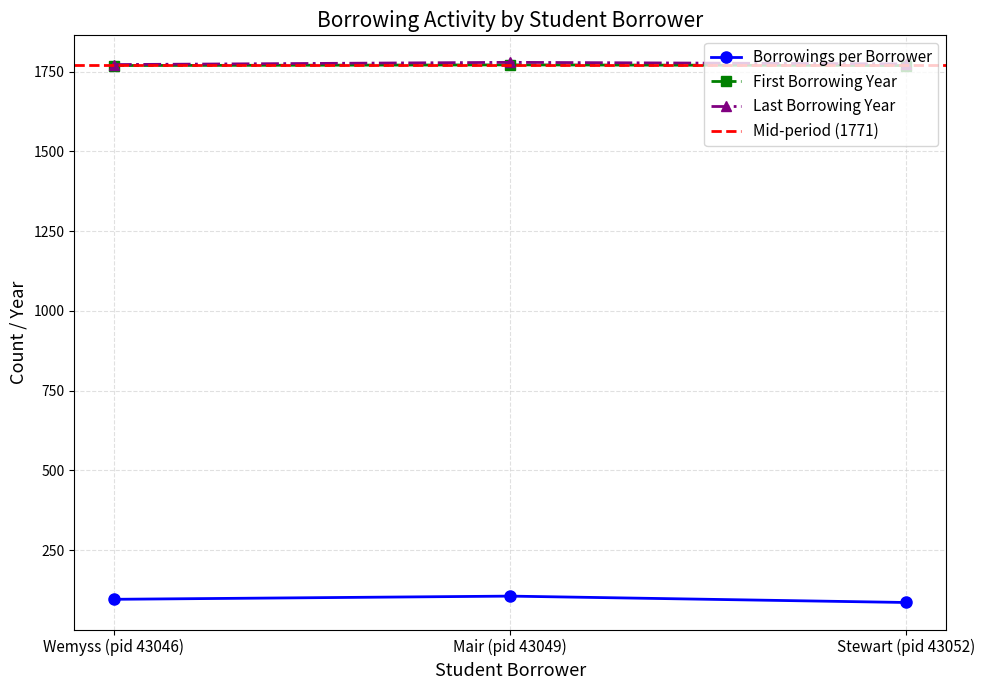

How many data points in Last Borrowing Year are less than 1774?

1